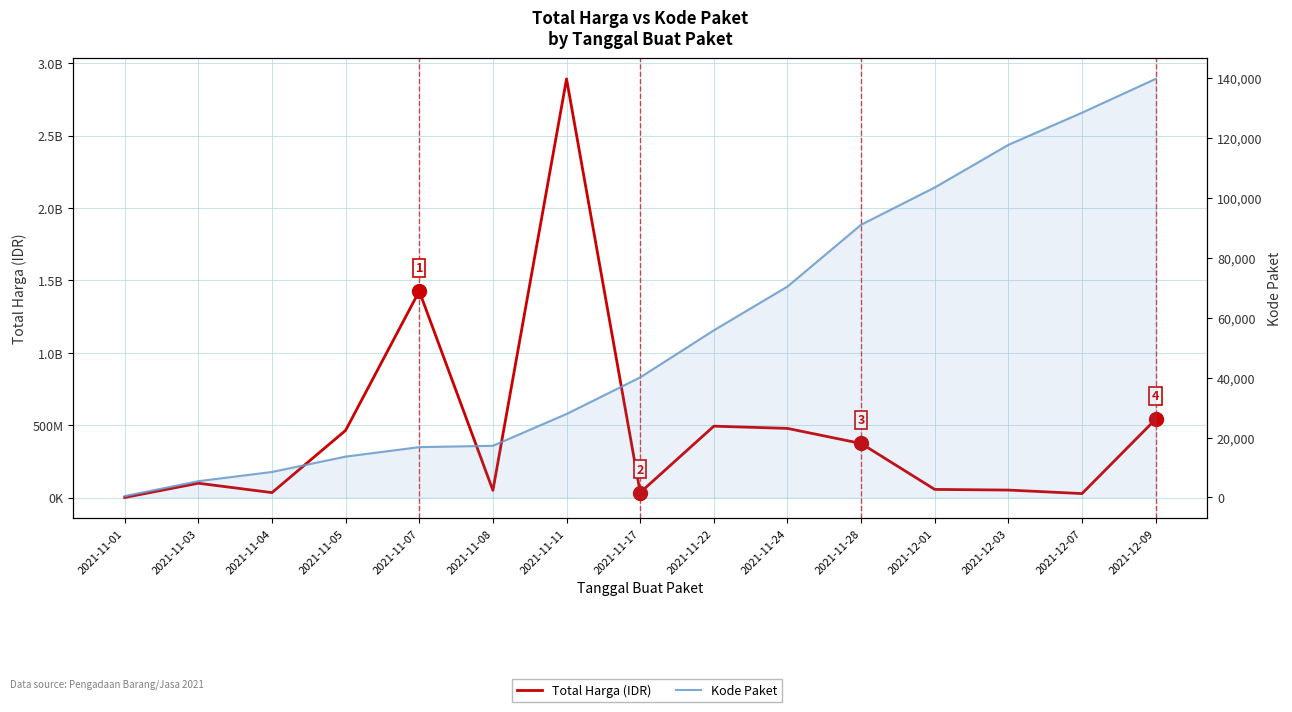

True or false: Total Harga (IDR) has more than 1 interior local peaks.

True